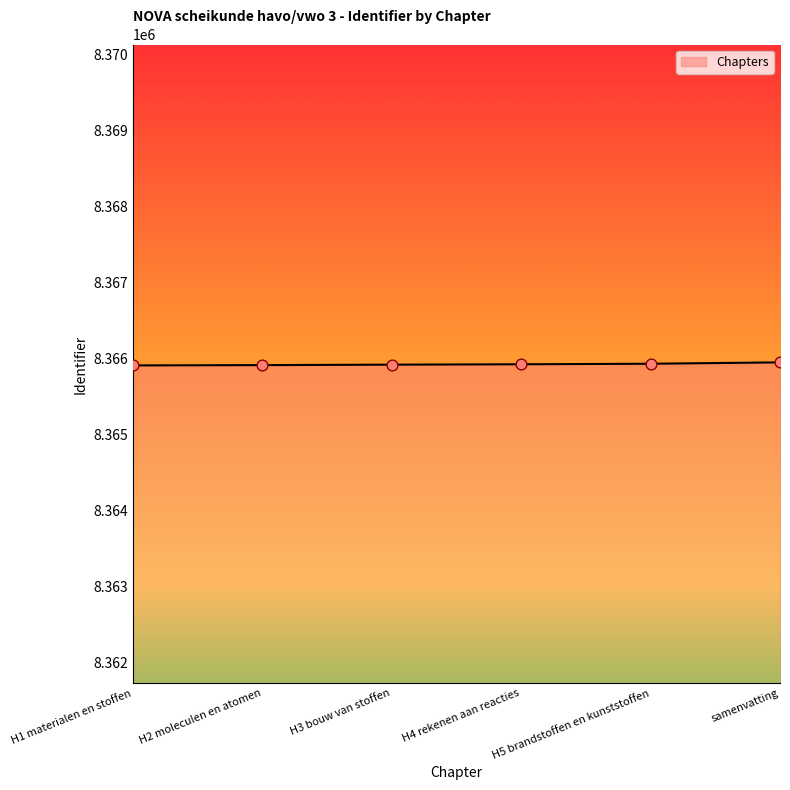

What is the ratio of the value at H3 bouw van stoffen to the value at H4 rekenen aan reacties?

1.0